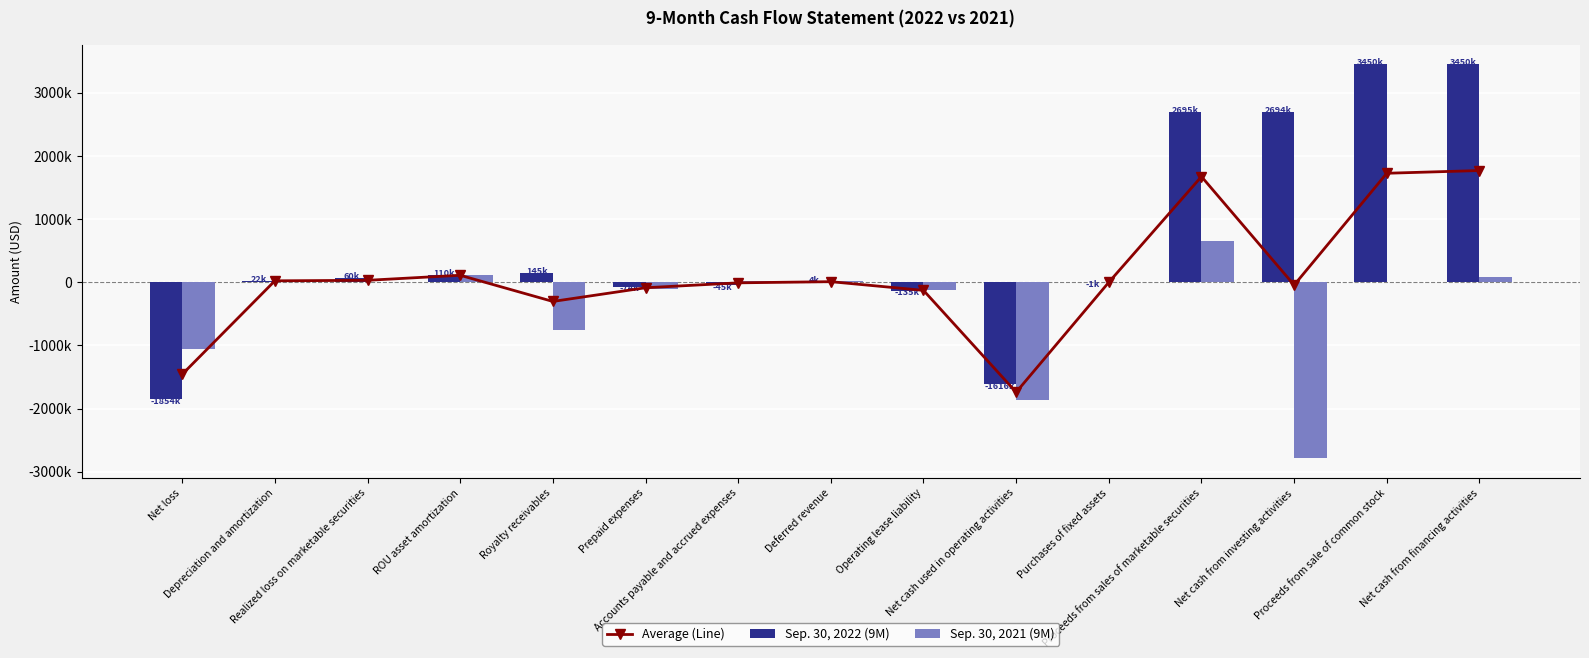

Reading left to right, extract all data points from this chart.

Average (Line): -1458771.5	22014.0	30071.5	109811.5	-304672.0	-87911.5	-9965.0	8445.0	-129385.5	-1741705.0	-1091.0	1672484.0	-45423.5	1725000.0	1768131.0
Sep. 30, 2022 (9M): -1853915.0	21614.0	60143.0	109660.0	145335.0	-73640.0	-44889.0	3586.0	-135232.0	-1615566.0	-1216.0	2694968.0	2693752.0	3450000.0	3450000.0
Sep. 30, 2021 (9M): -1063628.0	22414.0	0.0	109963.0	-754679.0	-102183.0	24959.0	13304.0	-123539.0	-1867844.0	-966.0	650000.0	-2784599.0	0.0	86262.0